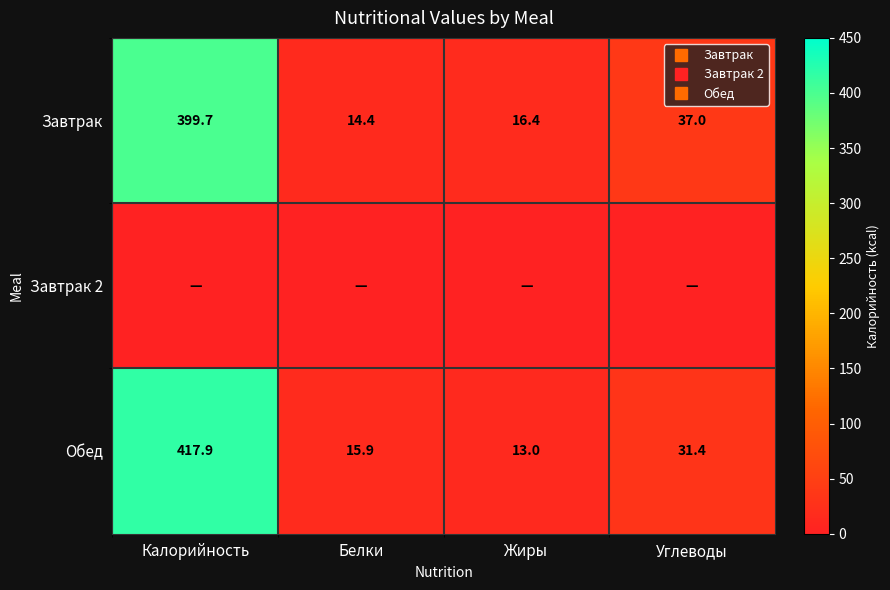

What is the sum of the Завтрак values at Белки and Углеводы?

51.4